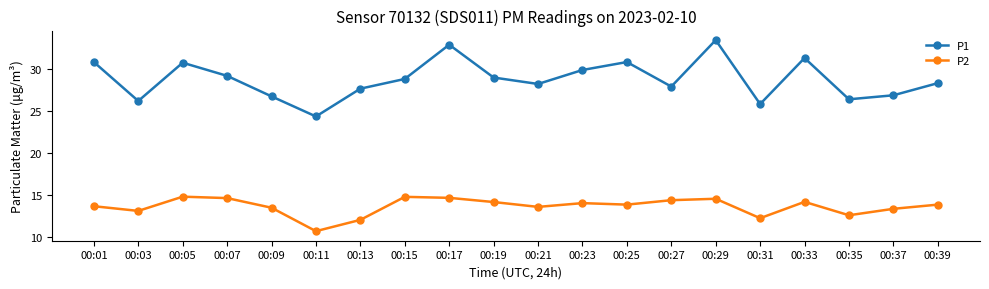

True or false: P1 and P2 cross at least once.

False